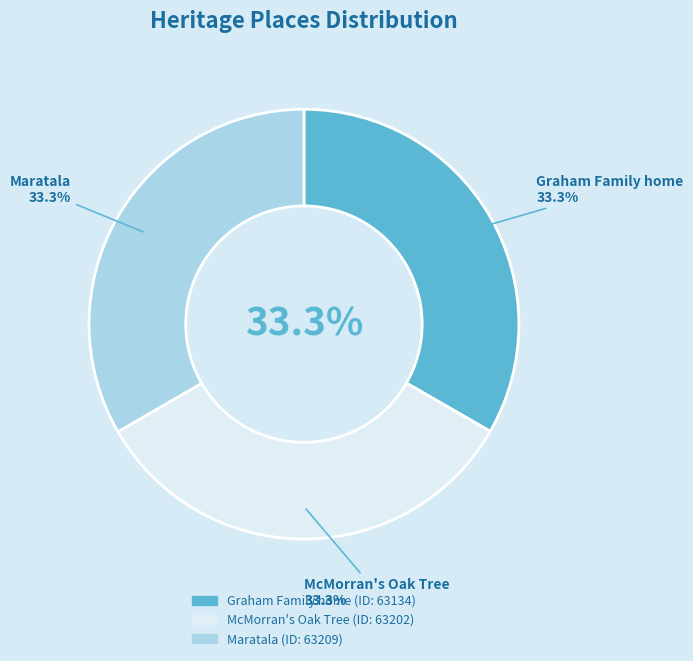

Which category has the smallest portion of the pie?

Graham Family home